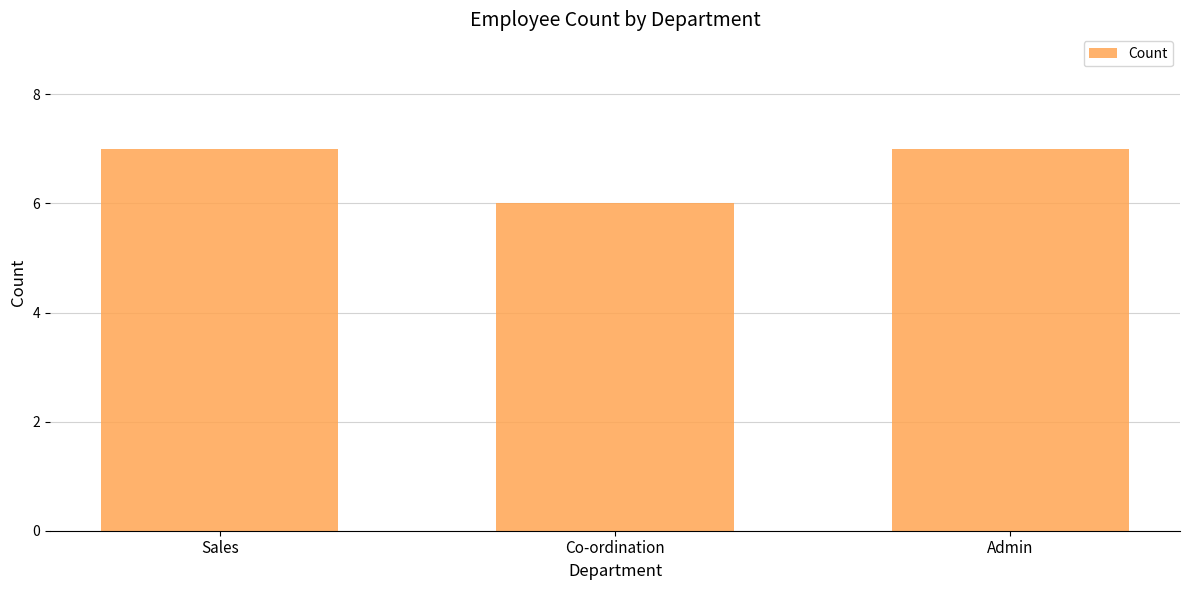

Does the chart contain any negative values?

No